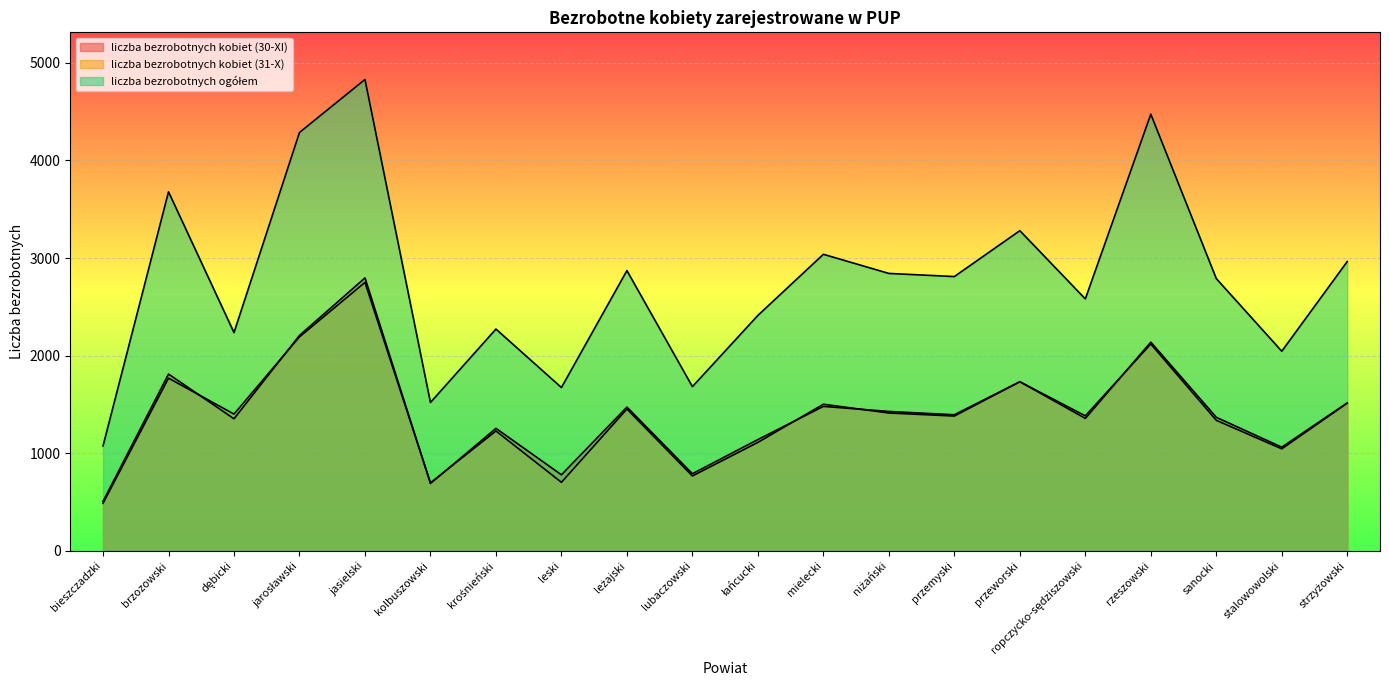

At kolbuszowski, list the series in order from largest to smallest.

liczba bezrobotnych ogółem, liczba bezrobotnych kobiet (31-X), liczba bezrobotnych kobiet (30-XI)